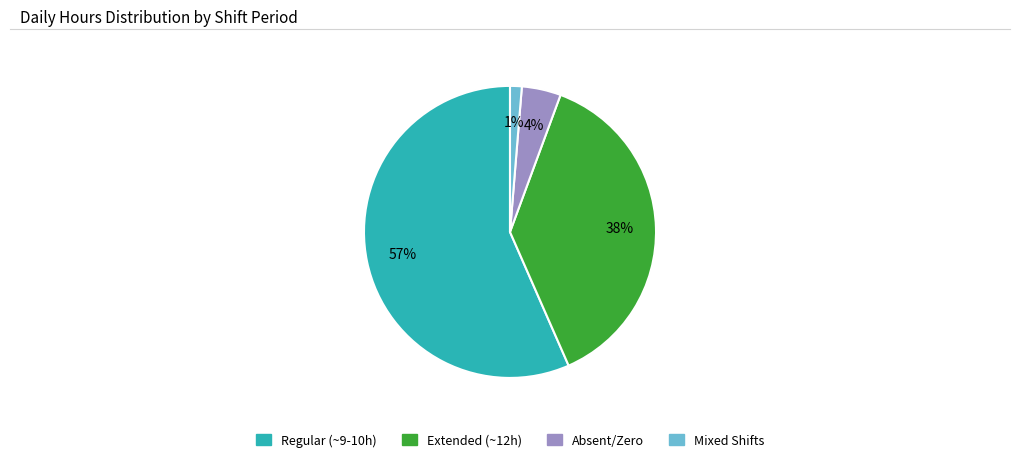

How many segments does this pie chart have?

4